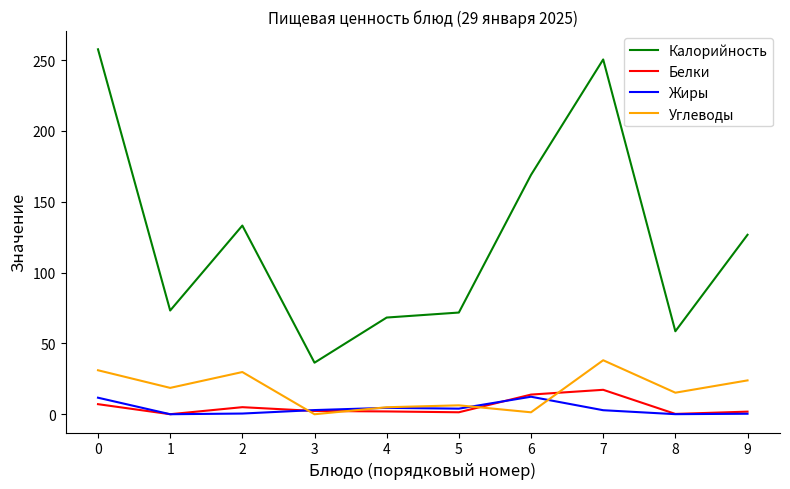

True or false: Калорийность and Углеводы intersect in this chart.

False